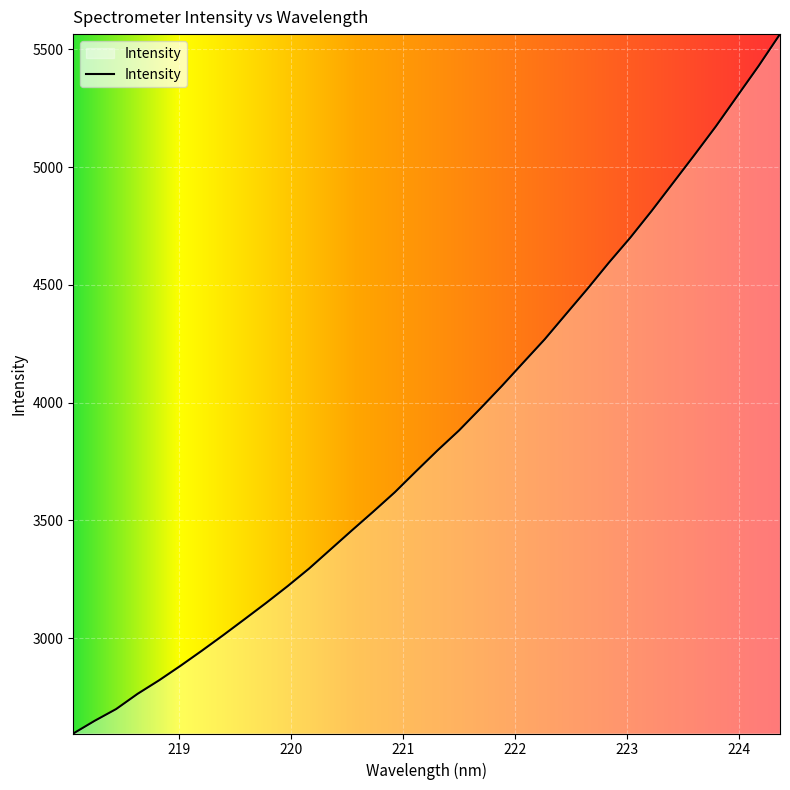

What is the smallest value displayed?

2595.2